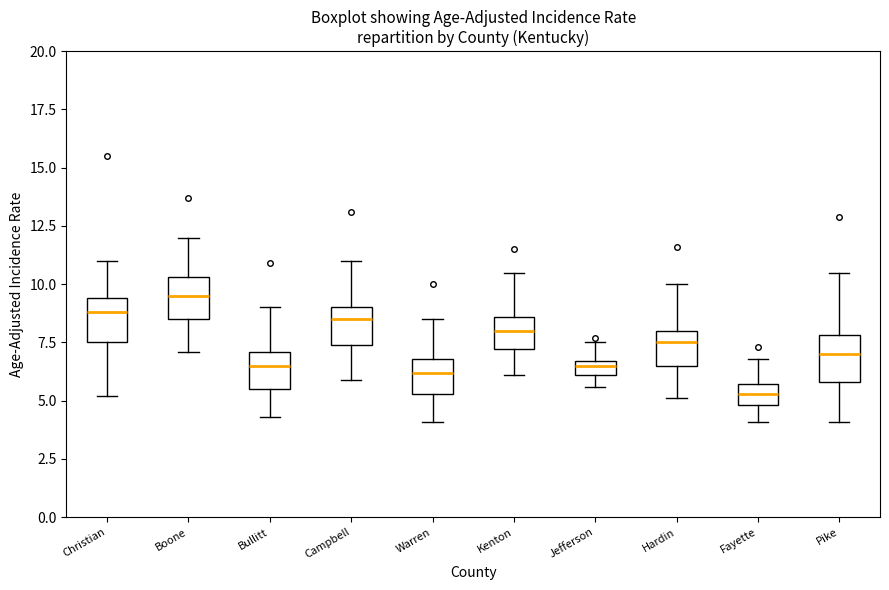

Where does the upper whisker of the box for Kenton end on the y-axis? The values are not printed on the chart, so give them approximately, as read against the axis.

10.5